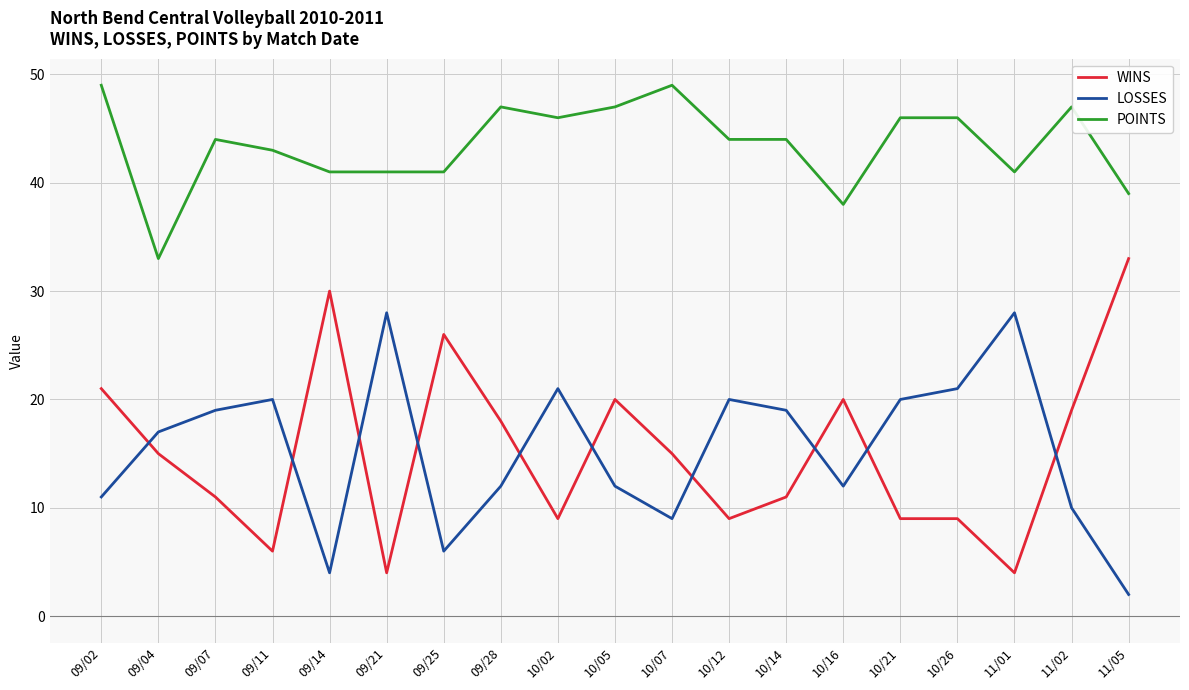

What is the difference between the LOSSES values at 11/02 and 10/26?

11